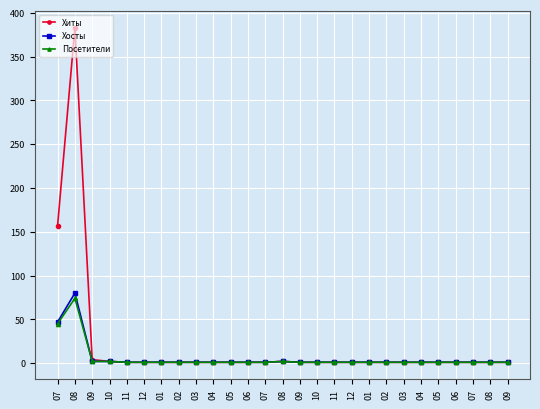

What is the difference between the second highest and minimum values in the Посетители series?

44